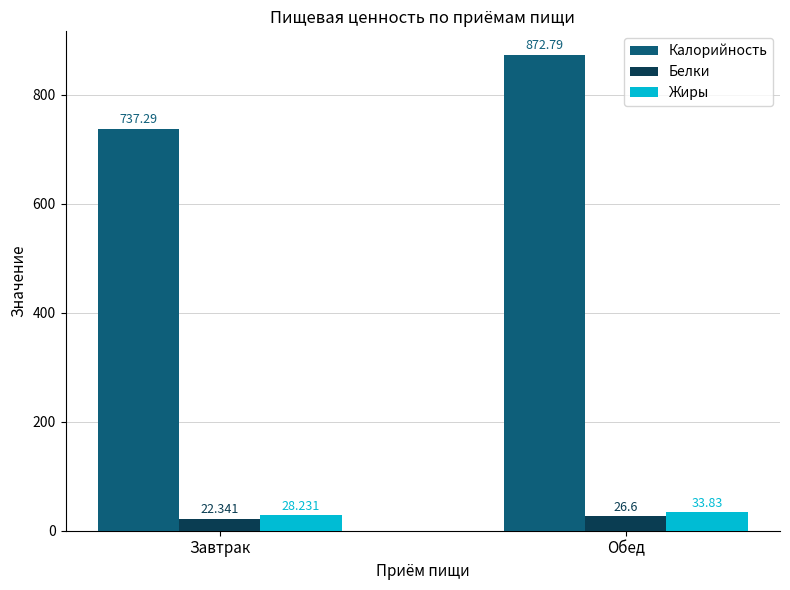

What is the label of the 1st bar from the right?

Обед